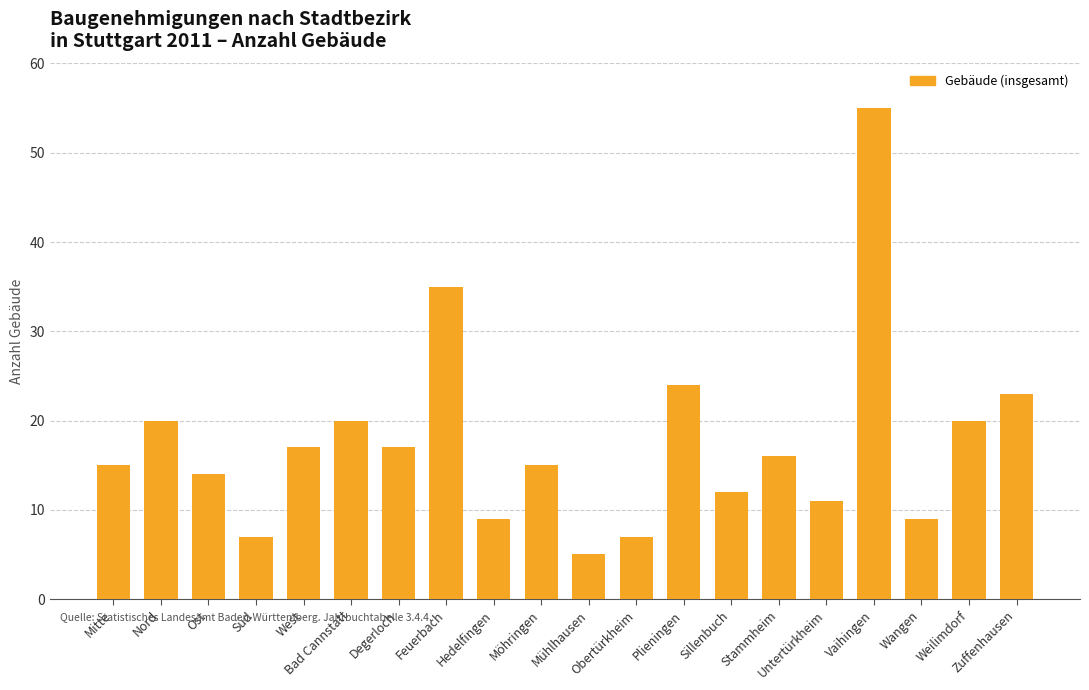

The value at Mühlhausen is 2. True or false?

False